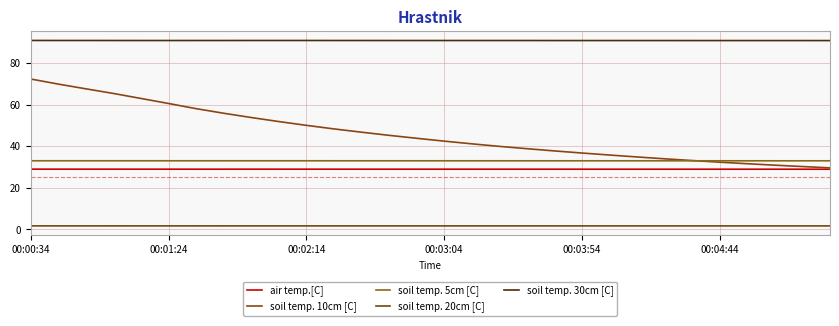

Which series has the largest total across all categories?

soil temp. 30cm [C]